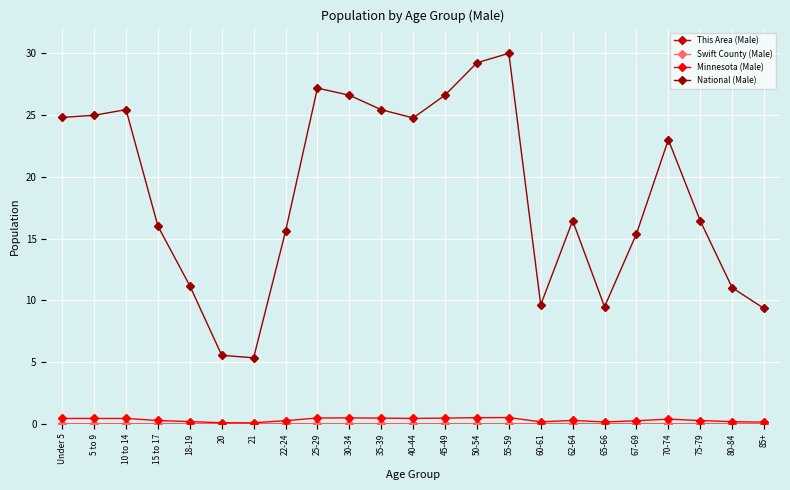

At how many categories does at least one series exceed 15?

16